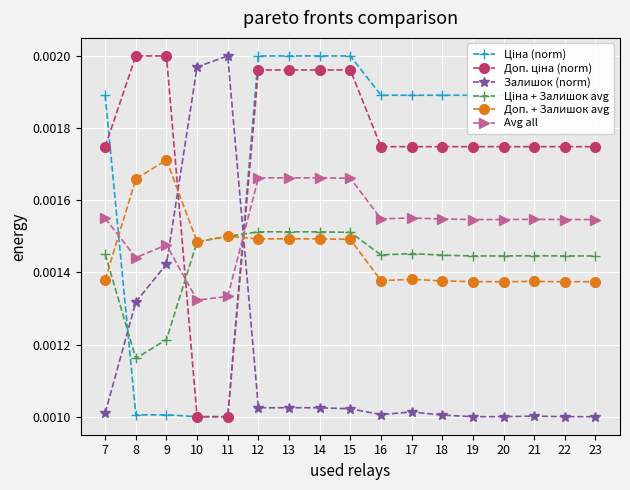

How many Avg all values are between 0 and 1?

17